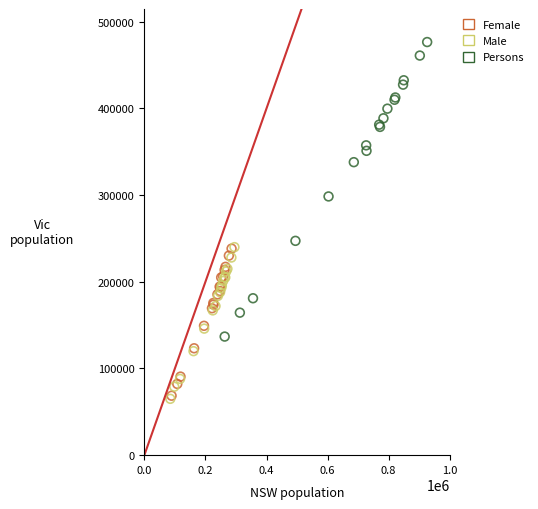

Which series reaches the maximum Y coordinate?

Persons